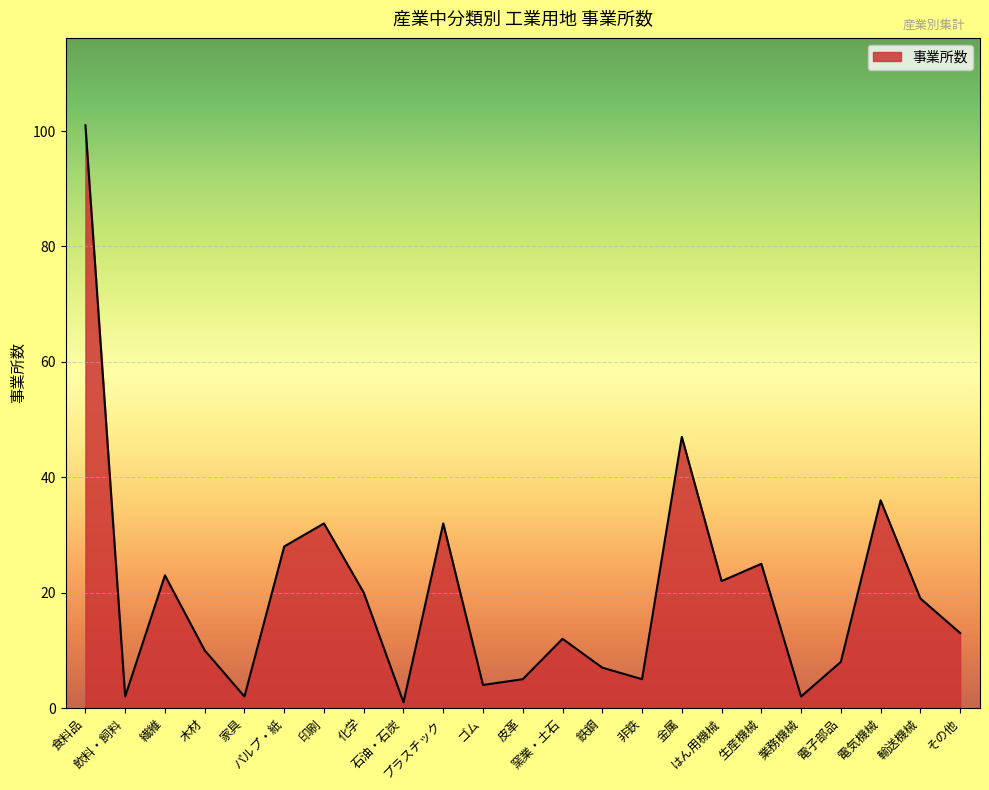

Does the chart have visible grid lines?

Yes